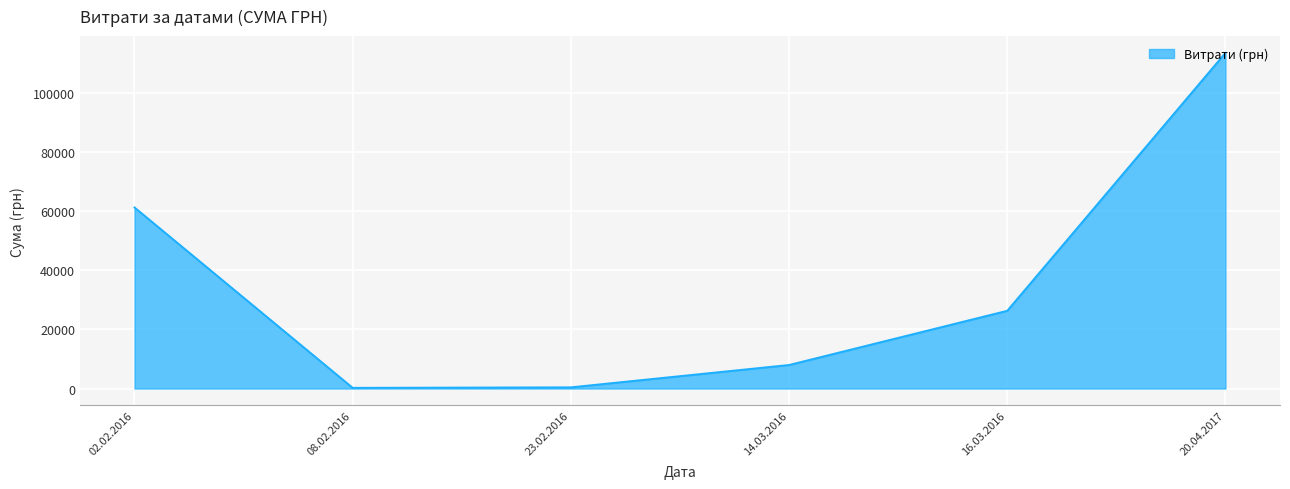

Between 14.03.2016 and 16.03.2016, which is larger?

16.03.2016